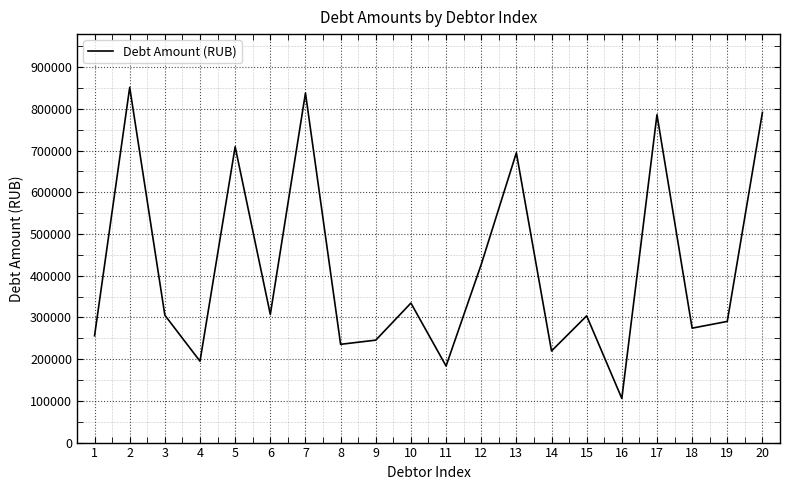

What is the sum of all values?

8356073.4